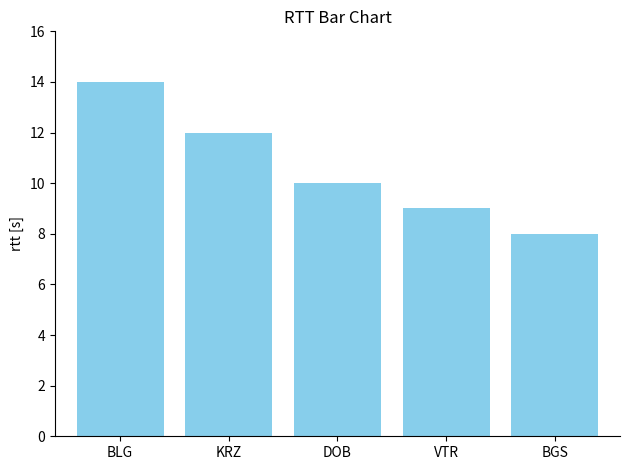

What is the label of the 1st bar from the left?

BLG